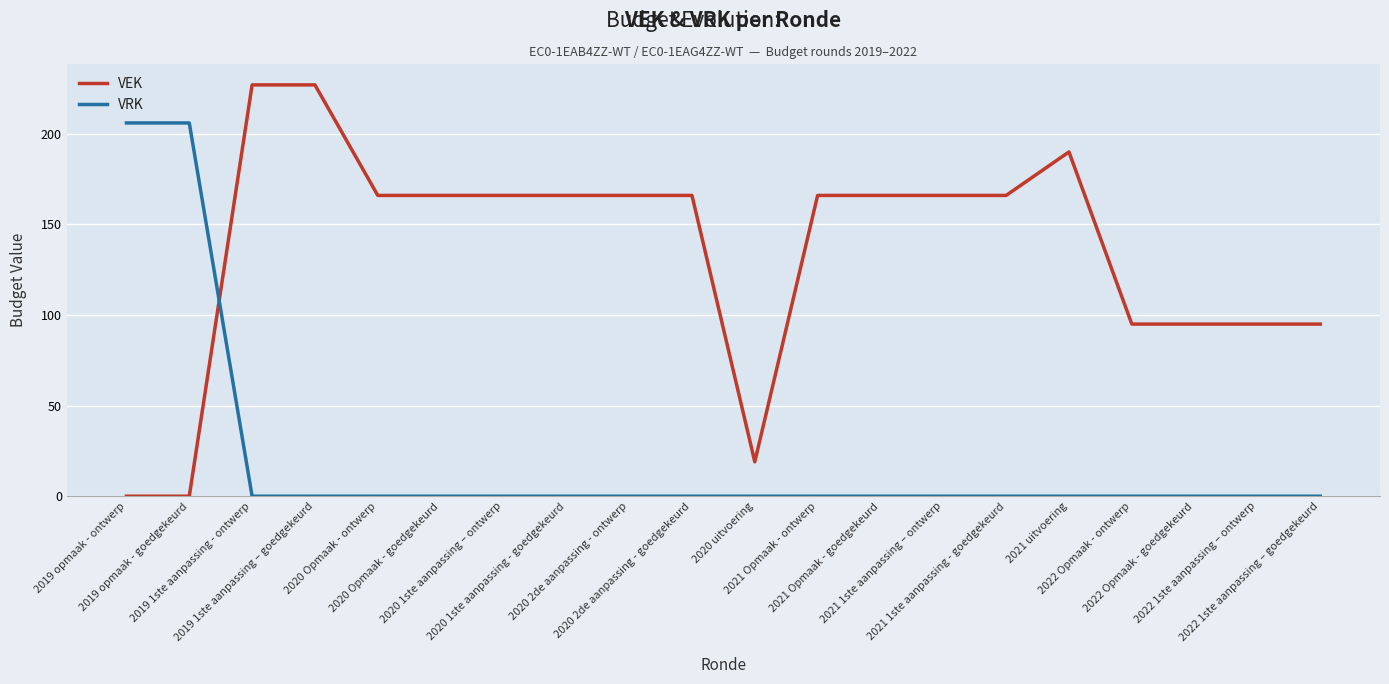

Which series has the largest total across all categories?

VEK